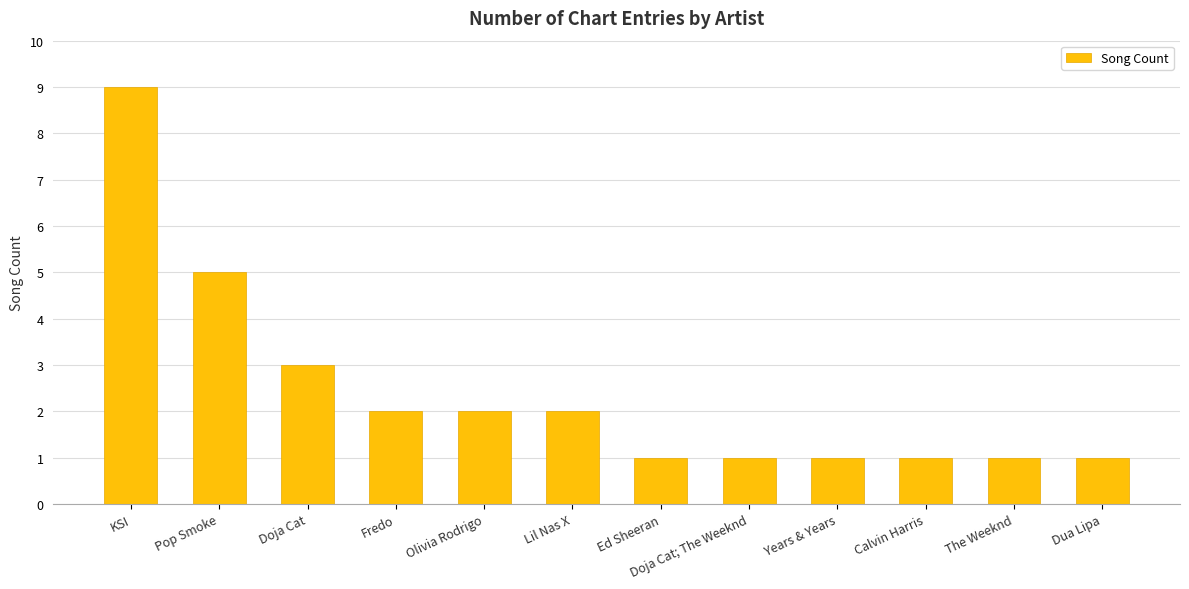

At which label is the value closest to 5?

Pop Smoke